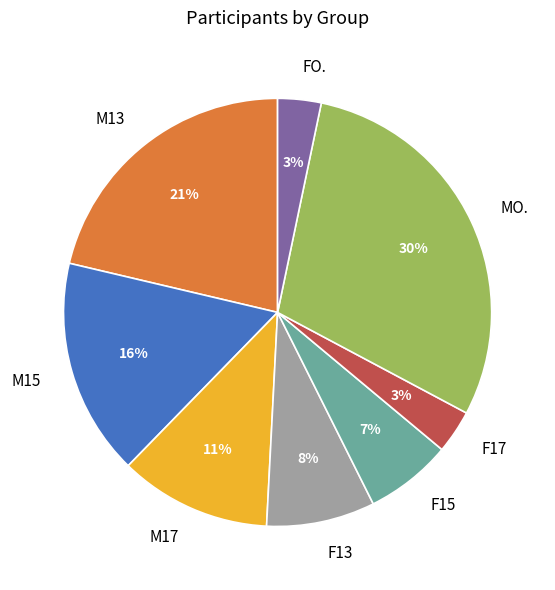

To the nearest percent, what portion does F17 represent?

3%